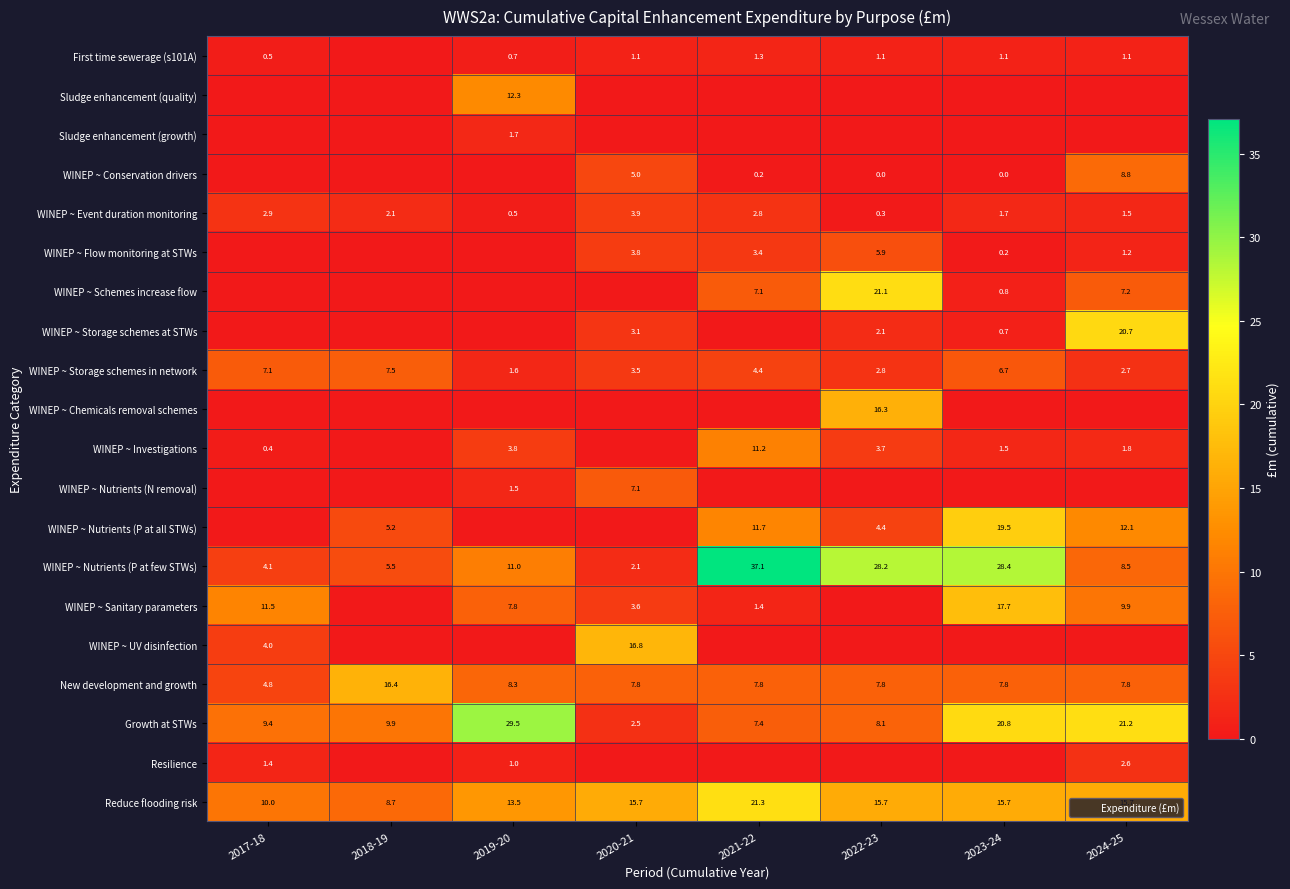

What is the highest value of the Reduce flooding risk series?

21.3